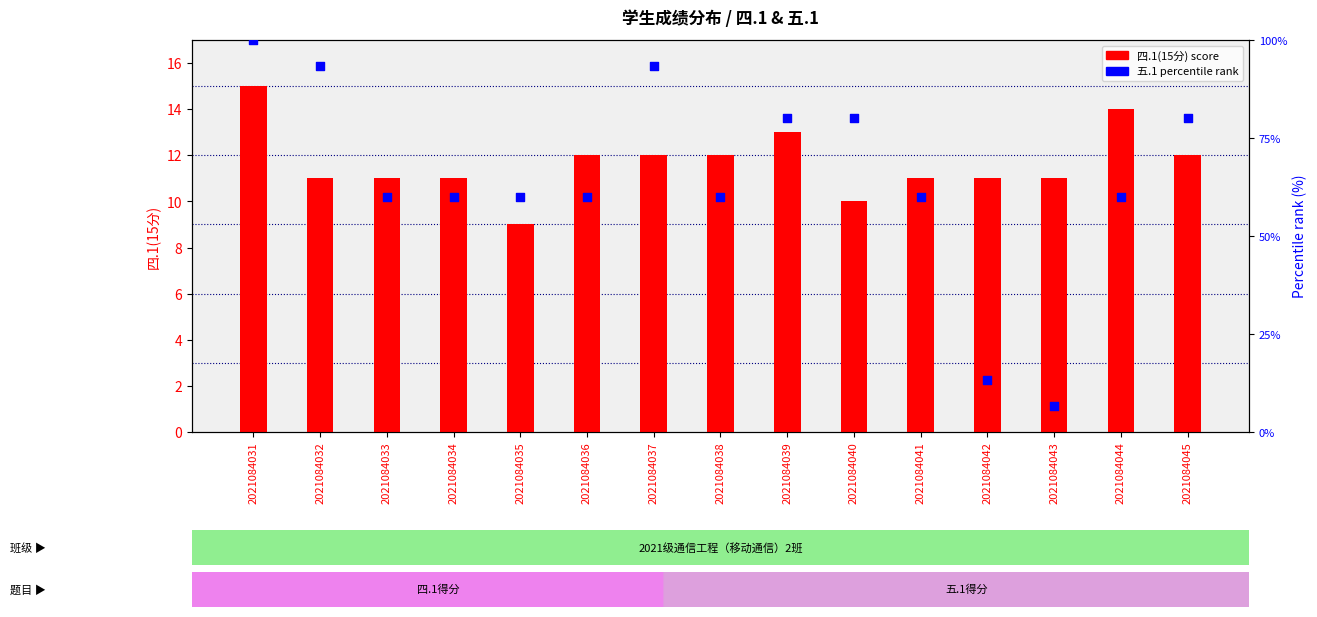

Which series contains the highest Y value?

五.1 percentile rank